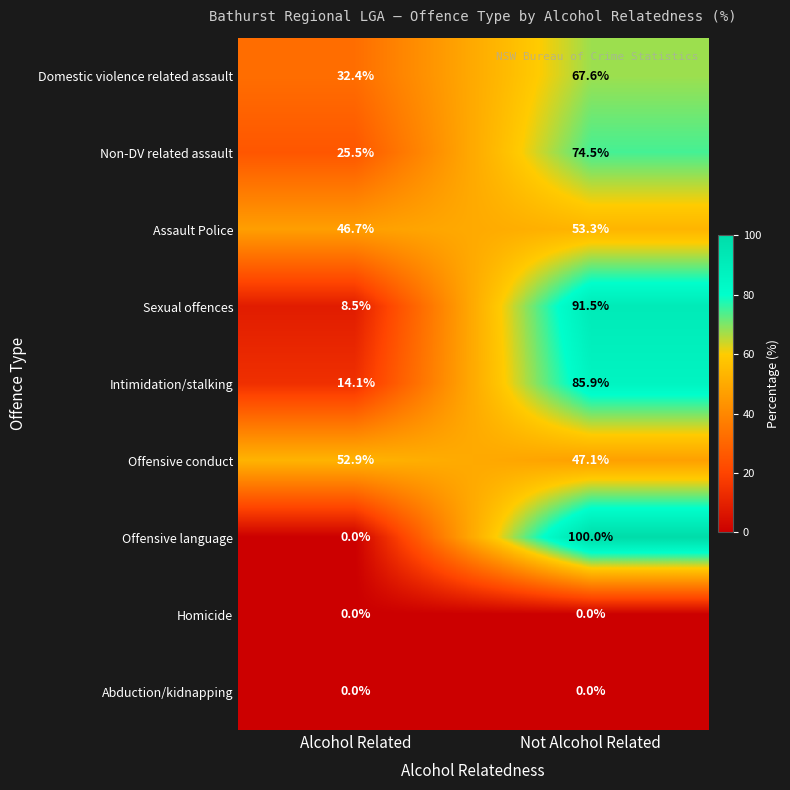

At which label does Non-DV related assault reach its minimum?

Alcohol Related